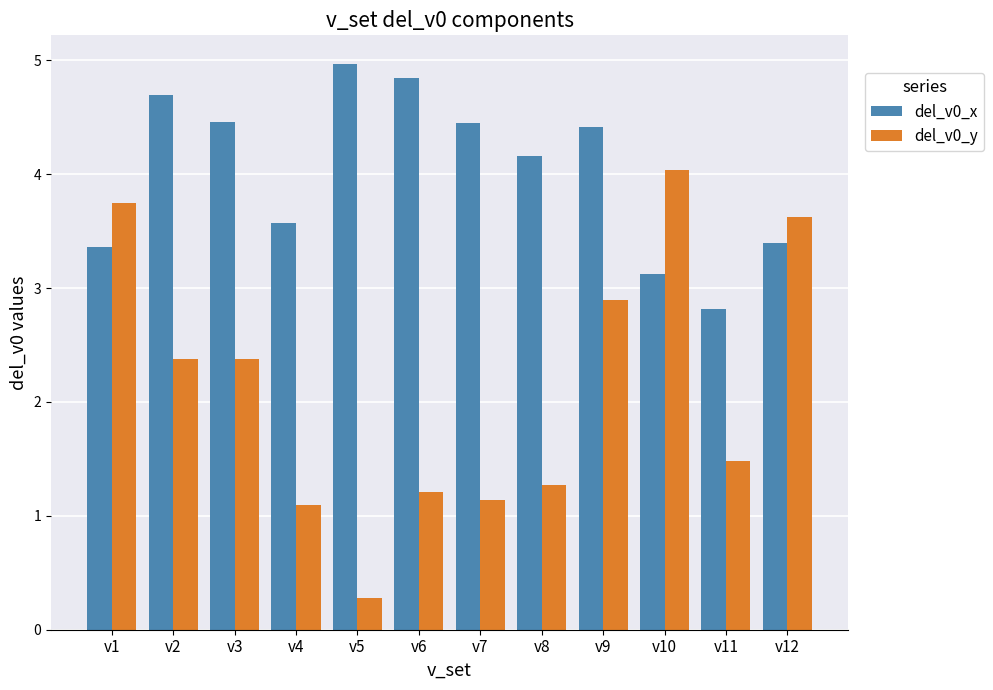

The value of del_v0_x at v2 is 2.1. True or false?

False